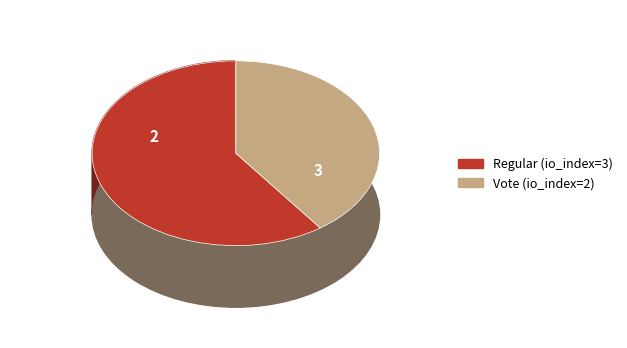

Combined, what portion of the pie is Vote (io_index=2) and Regular (io_index=3)?

100.0%